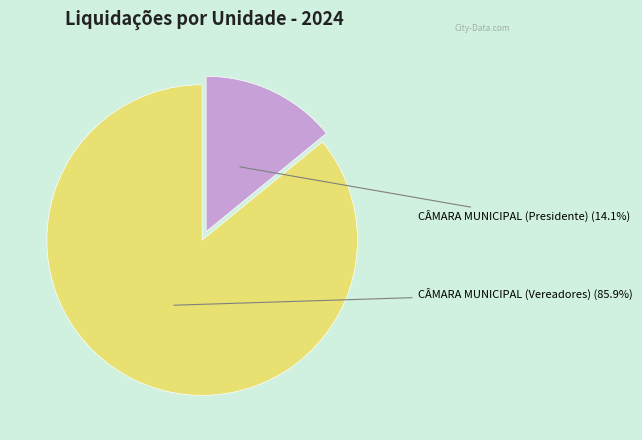

Rank the categories by value from highest to lowest.

CÂMARA MUNICIPAL (Vereadores), CÂMARA MUNICIPAL (Presidente)